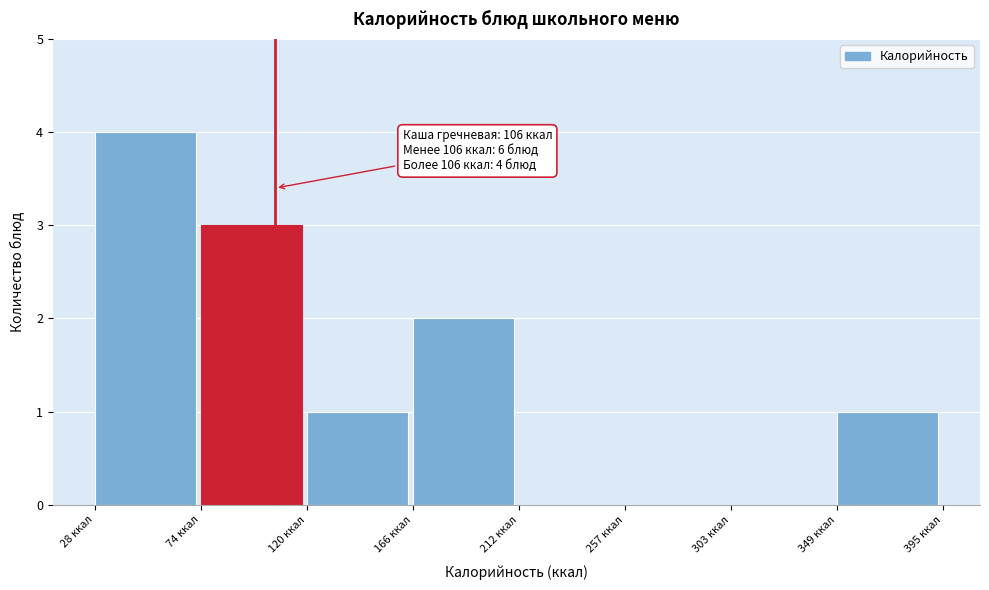

Which range on the x-axis has the tallest bar?

30 to 75